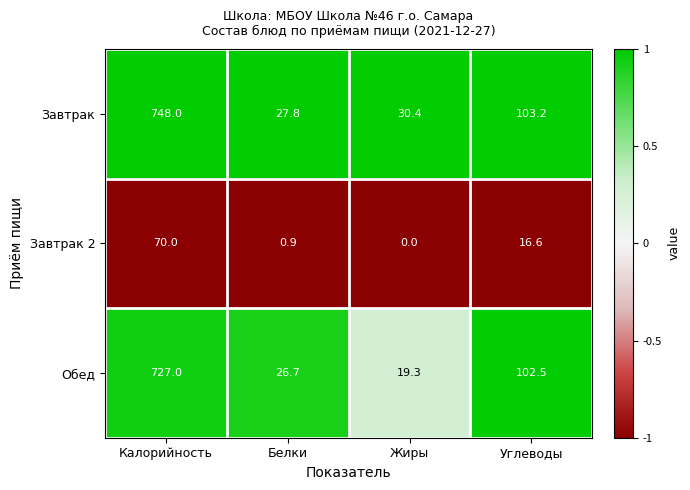

What is the greatest value displayed?

748.0